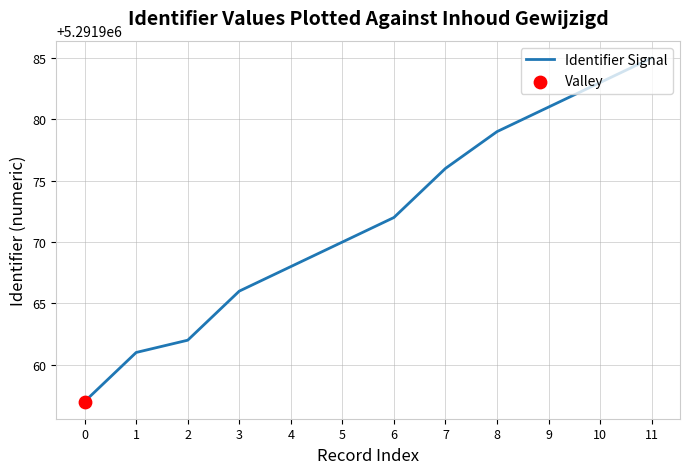

Between 3 and 10, which is larger?

10